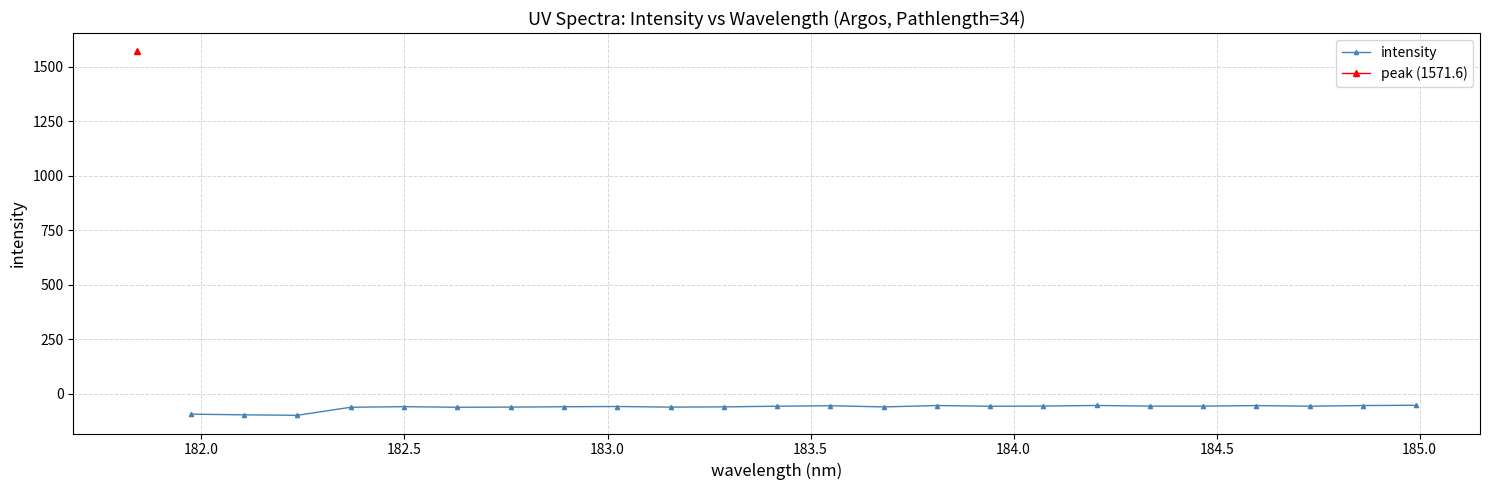

How many data points are less than -56?

15